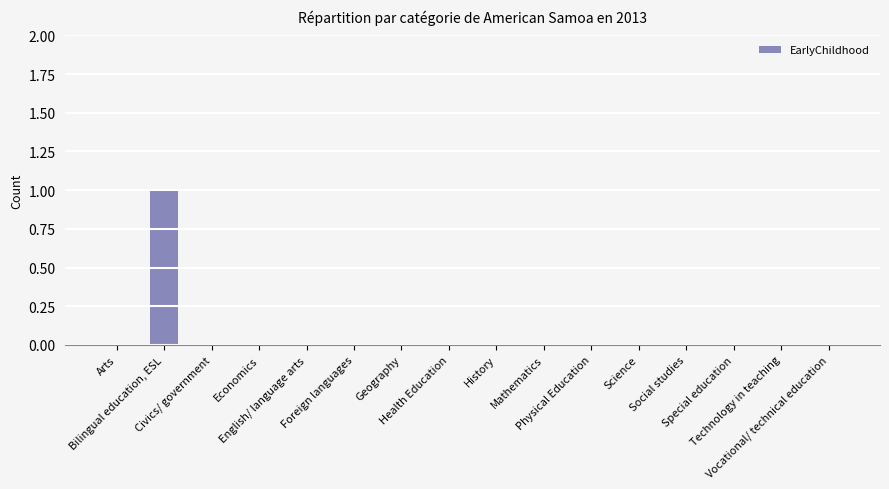

Count the values in the range 0 to 1.

16